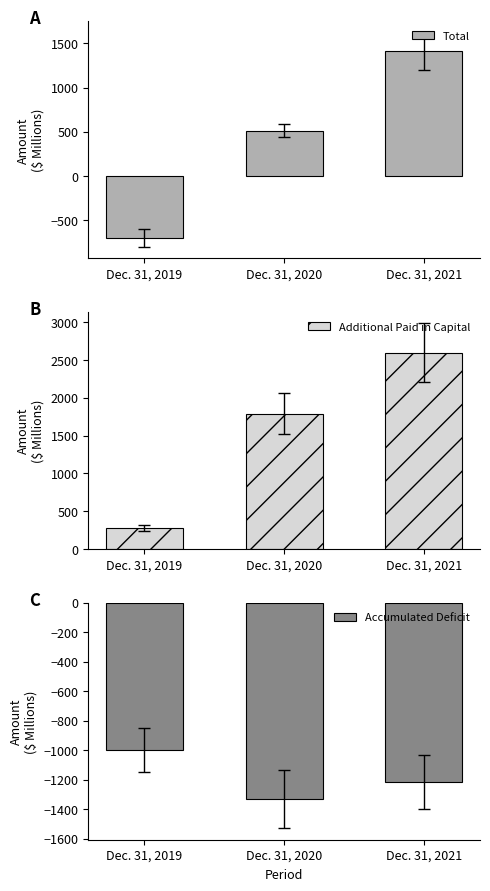

Count the number of categories in the chart.

3